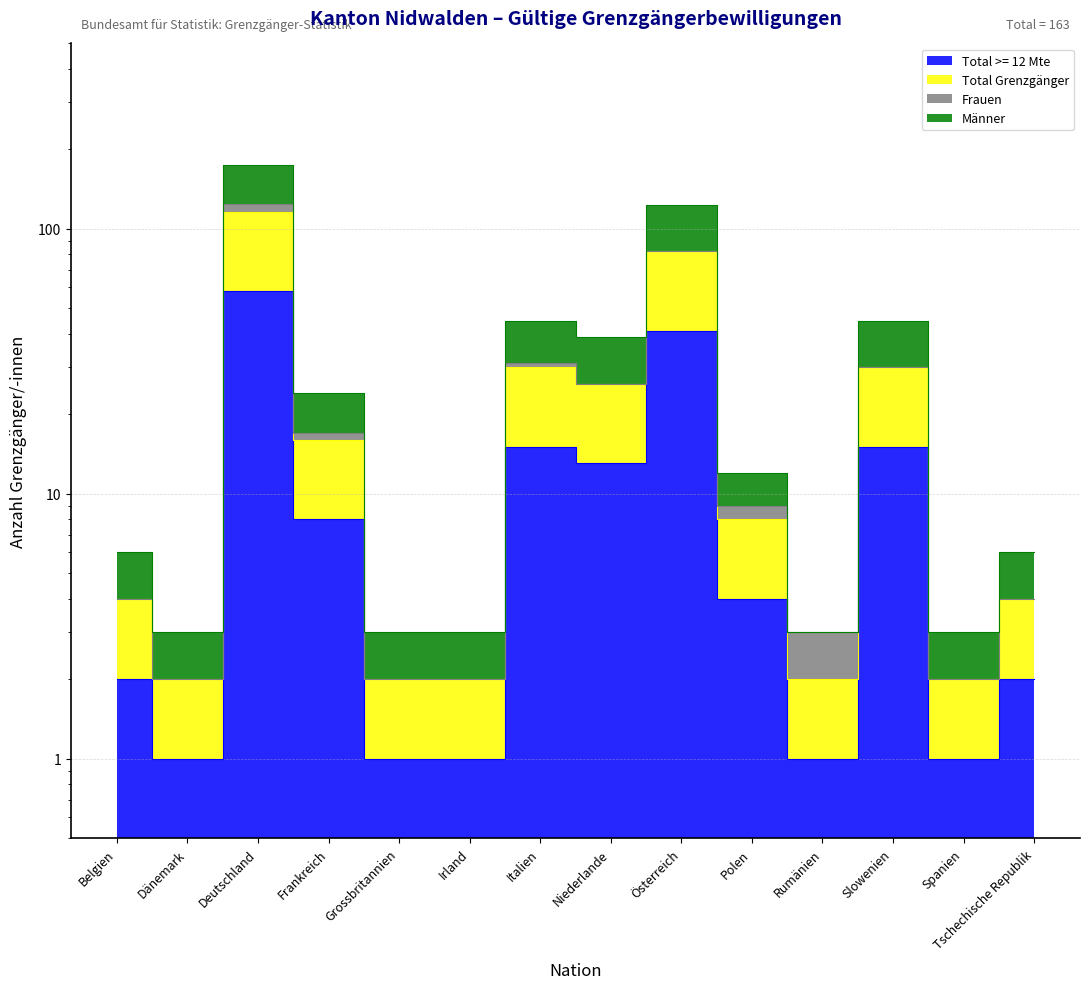

The Total Grenzgänger series shows 30 at Slowenien. True or false?

True